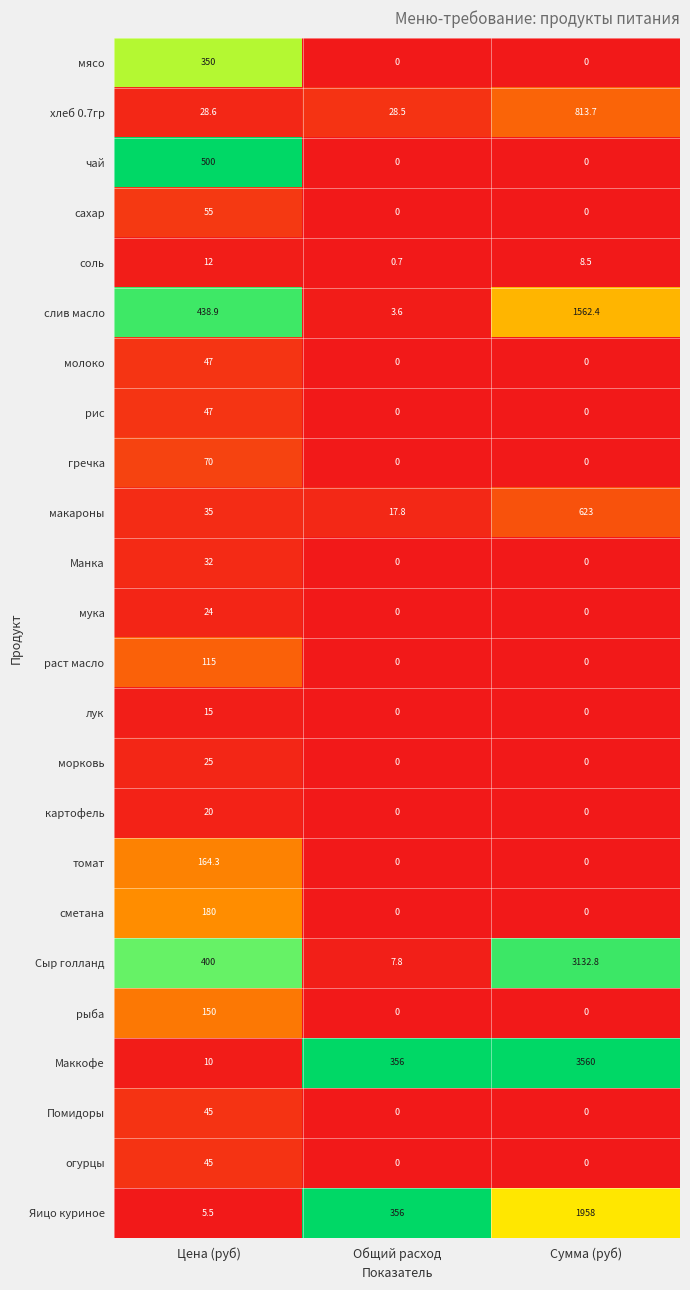

How many data points in томат are above 0?

1